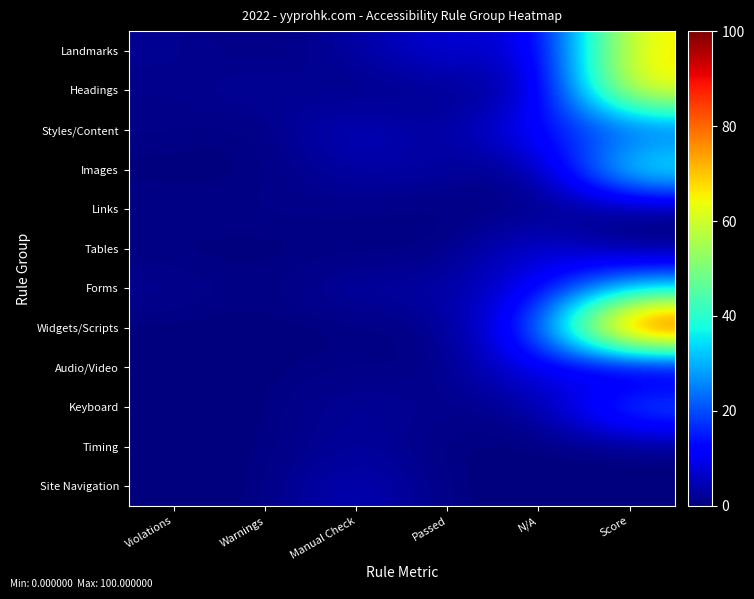

At how many categories does at least one series exceed 43?

1